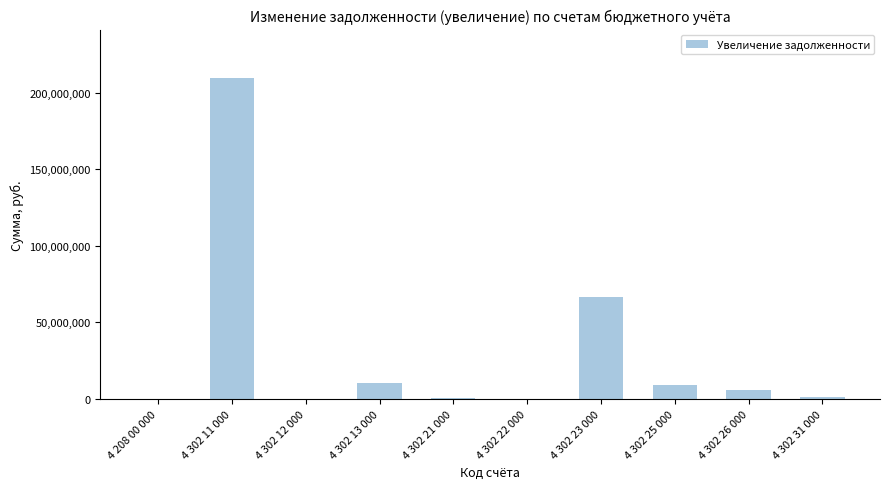

Where does the data first go above 6158691?

4 302 11 000